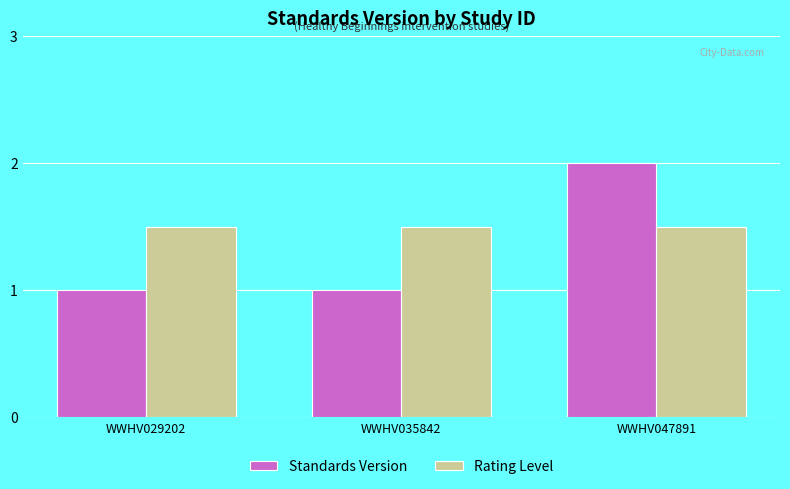

What is the approximate value of Rating Level at WWHV047891?

1.5